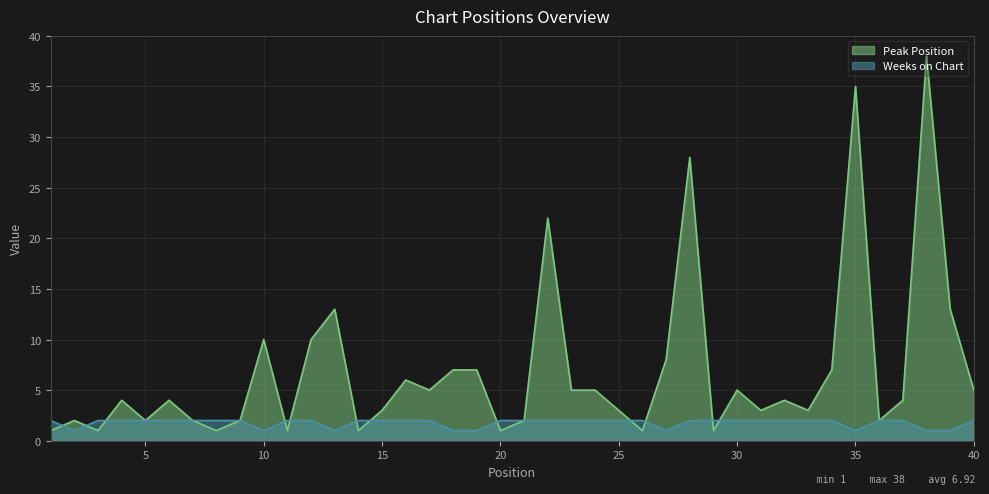

How many interior local valleys does the Weeks on Chart series have?

5